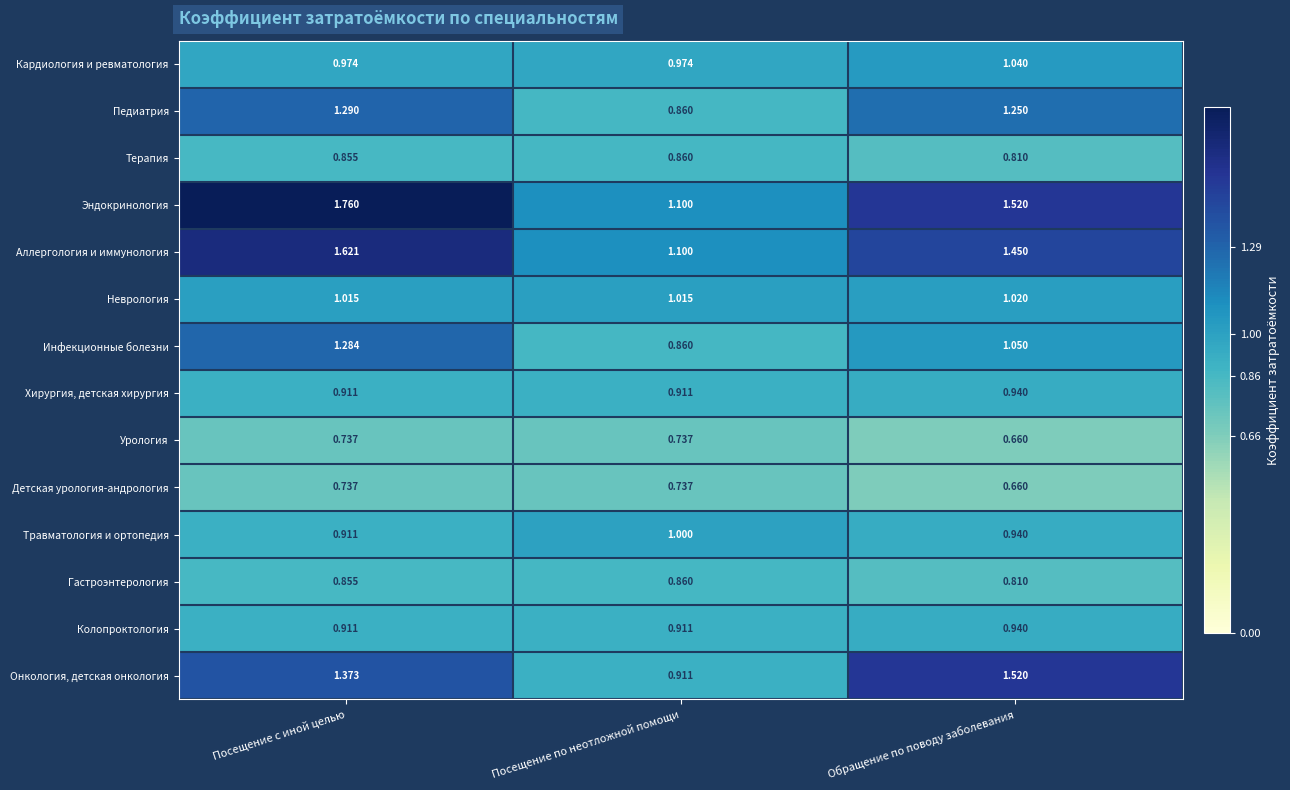

Which series has the widest spread of values?

Эндокринология